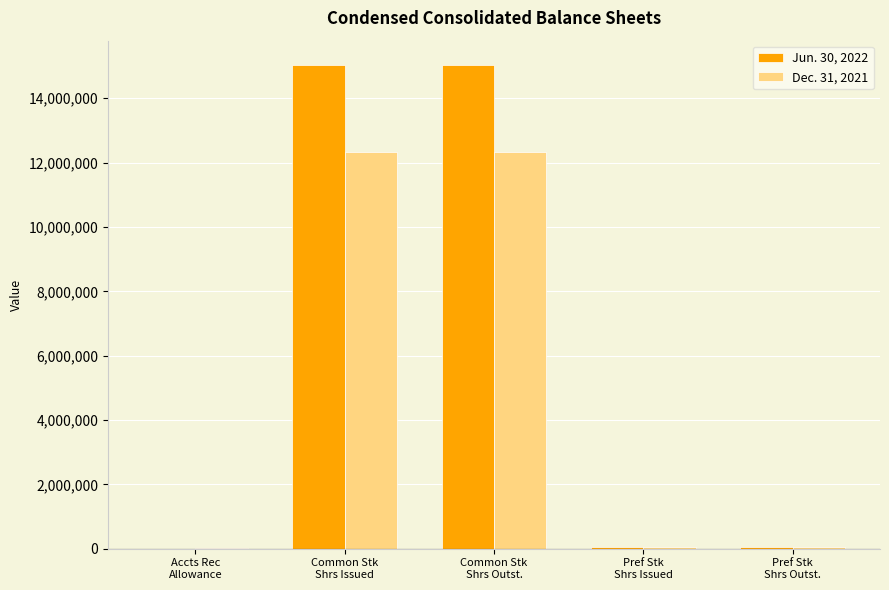

Which series has the largest total across all categories?

Jun. 30, 2022